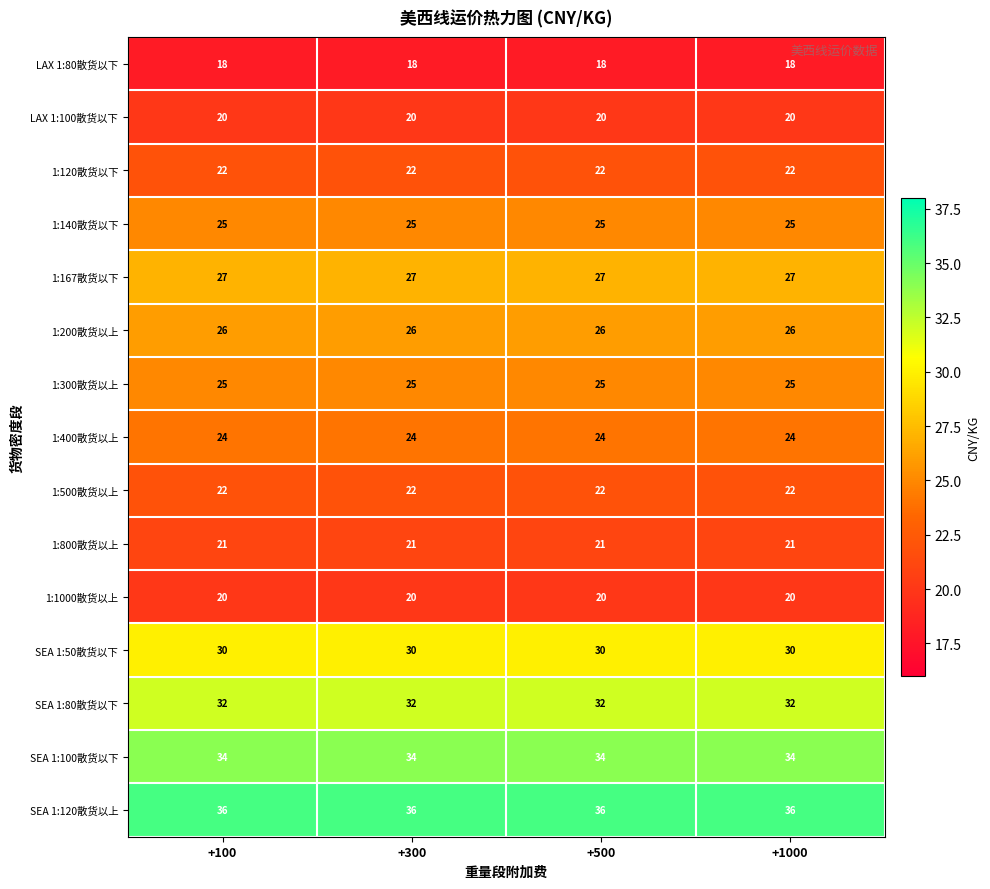

What is the total value across all series at +500?

382